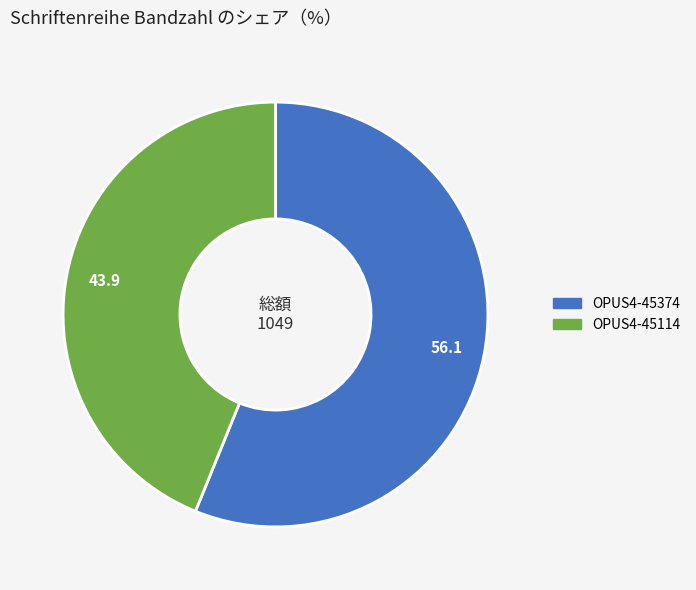

Which has a higher value, OPUS4-45374 or OPUS4-45114?

OPUS4-45374